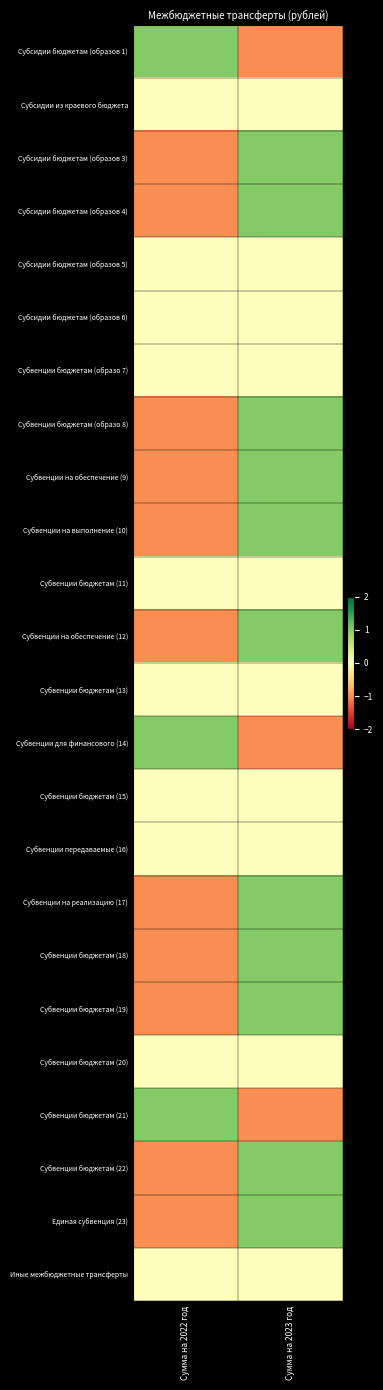

Rank the series by their maximum value, from highest to lowest.

Субсидии бюджетам (образов 4), Субсидии бюджетам (образов 1), Субсидии бюджетам (образов 3), Субвенции бюджетам (образо 8), Субвенции на обеспечение (9), Субвенции на выполнение (10), Субвенции на обеспечение (12), Субвенции для финансового (14), Субвенции на реализацию (17), Субвенции бюджетам (18), Субвенции бюджетам (19), Субвенции бюджетам (21), Субвенции бюджетам (22), Единая субвенция (23), Субсидии из краевого бюджета, Субсидии бюджетам (образов 5), Субсидии бюджетам (образов 6), Субвенции бюджетам (образо 7), Субвенции бюджетам (11), Субвенции бюджетам (13), Субвенции бюджетам (15), Субвенции передаваемые (16), Субвенции бюджетам (20), Иные межбюджетные трансферты